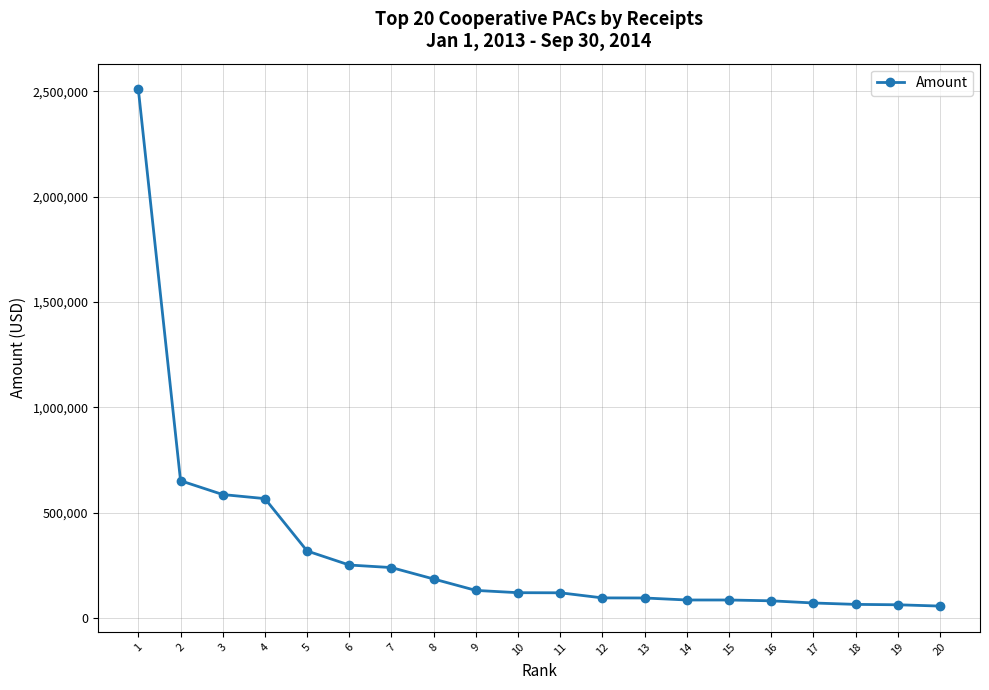

How many values are below 120797?

10